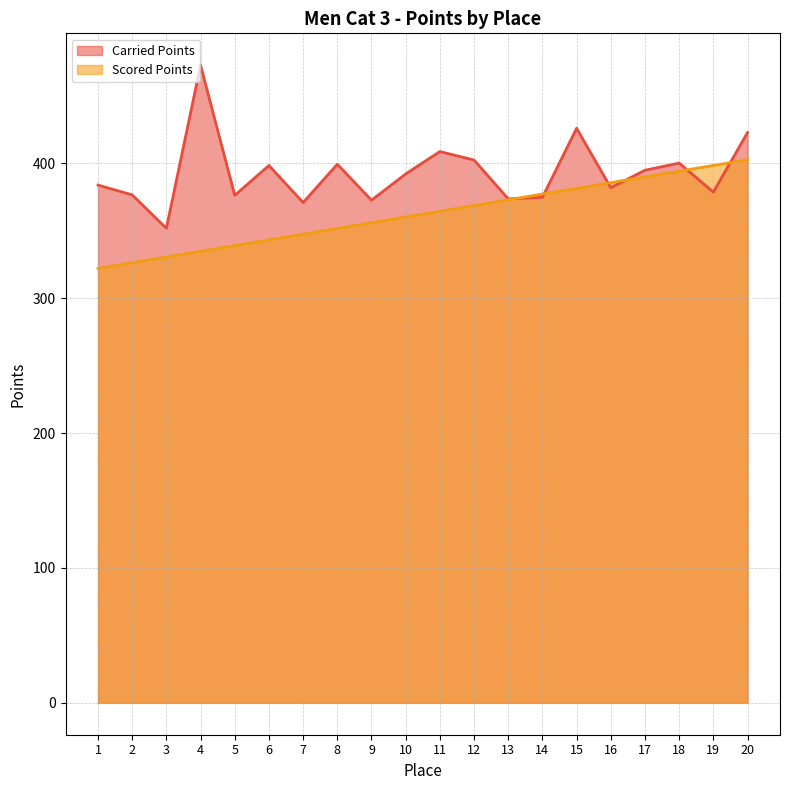

True or false: Scored Points and Carried Points intersect in this chart.

True